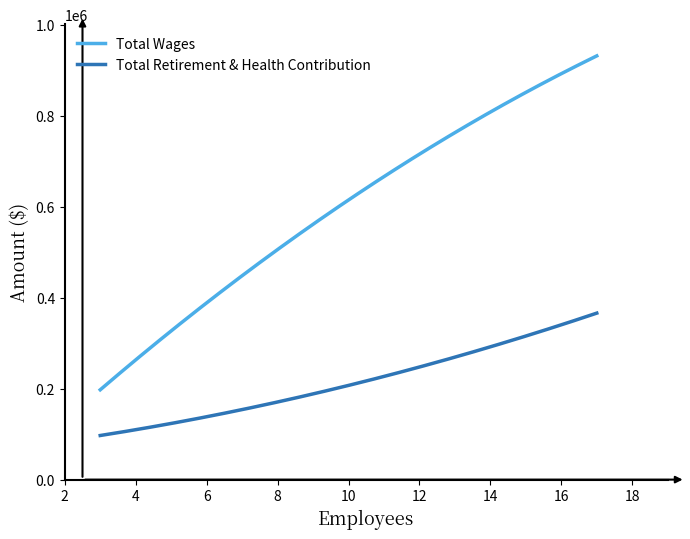

List the series in order of their peak value, highest first.

Total Wages, Total Retirement & Health Contribution